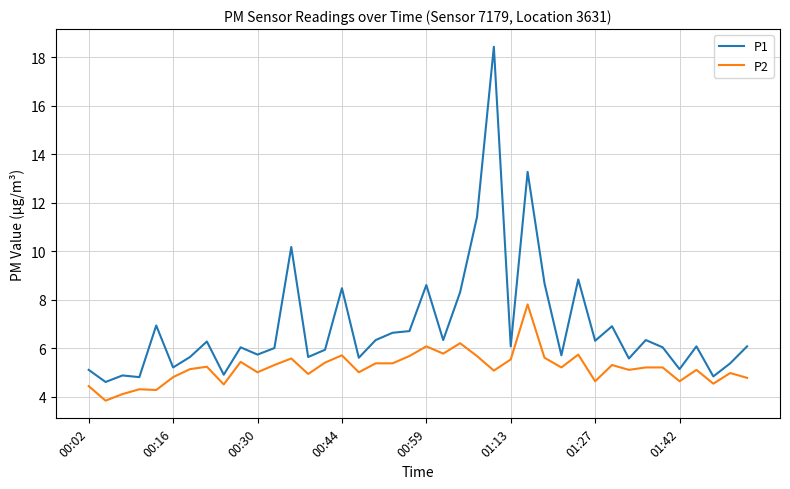

What are all the series names shown in the legend?

P1, P2